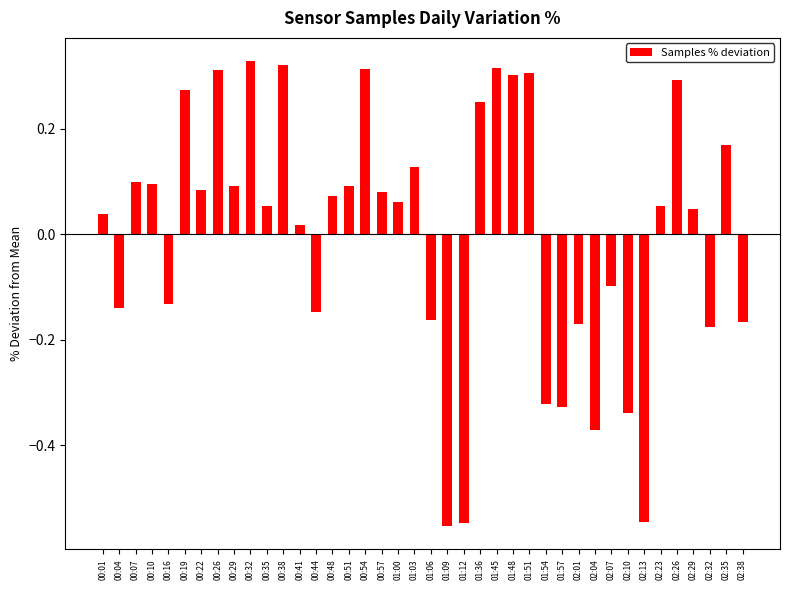

Is it true that the value at 01:45 is 0.4?

False